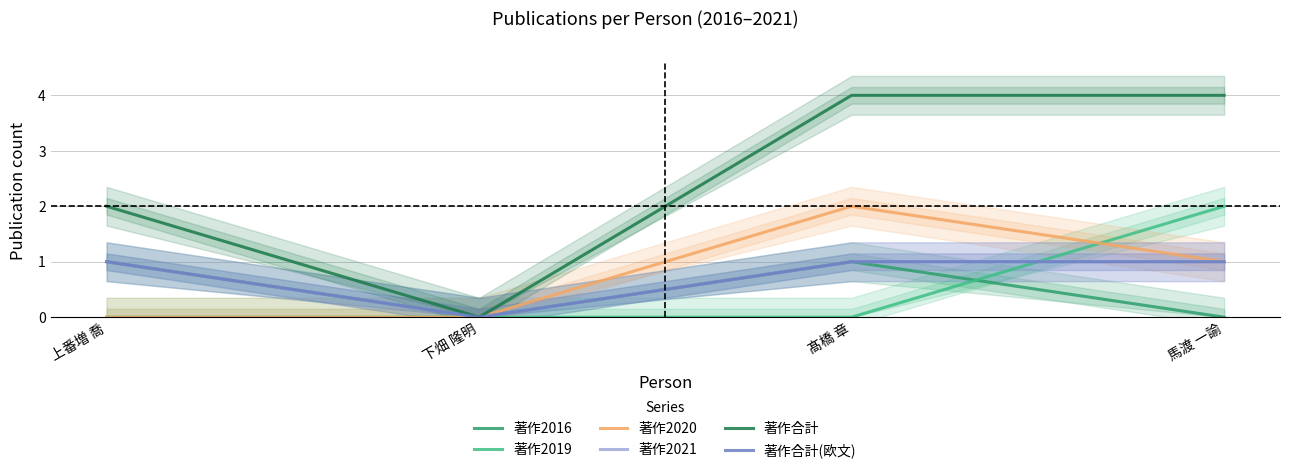

Count the number of categories in the chart.

4